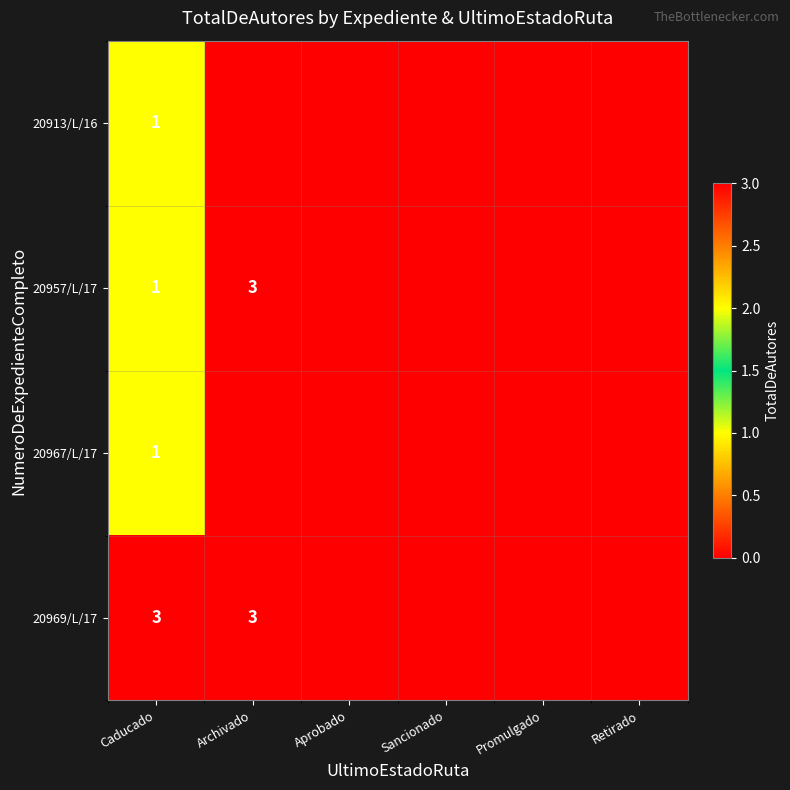

Is it true that 20957/L/17 equals 1 at Caducado?

True